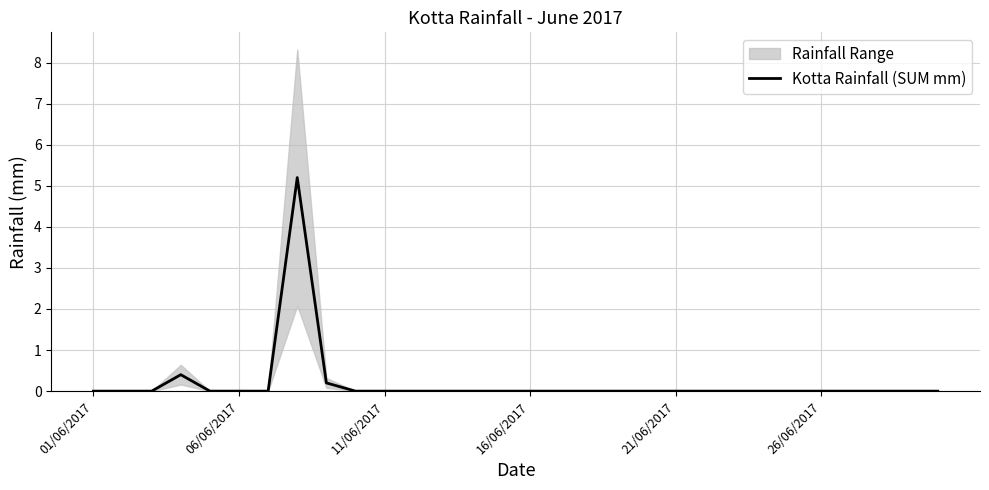

Does the chart have visible grid lines?

Yes